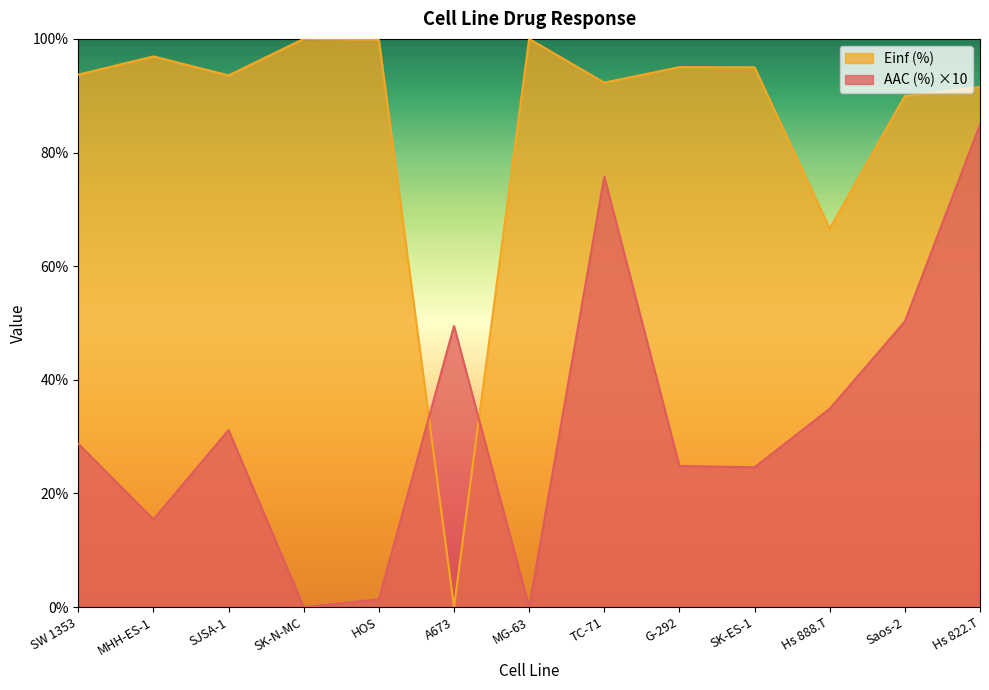

Which category has the highest value across all series?

SK-N-MC